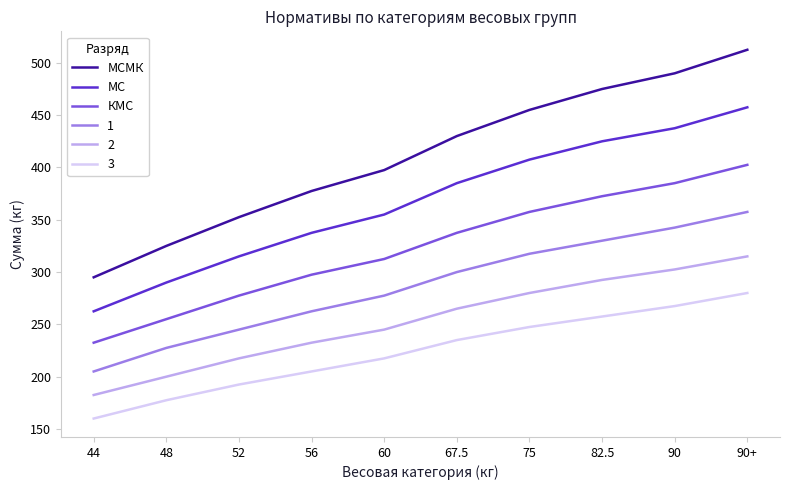

How many lines are shown in the chart?

6